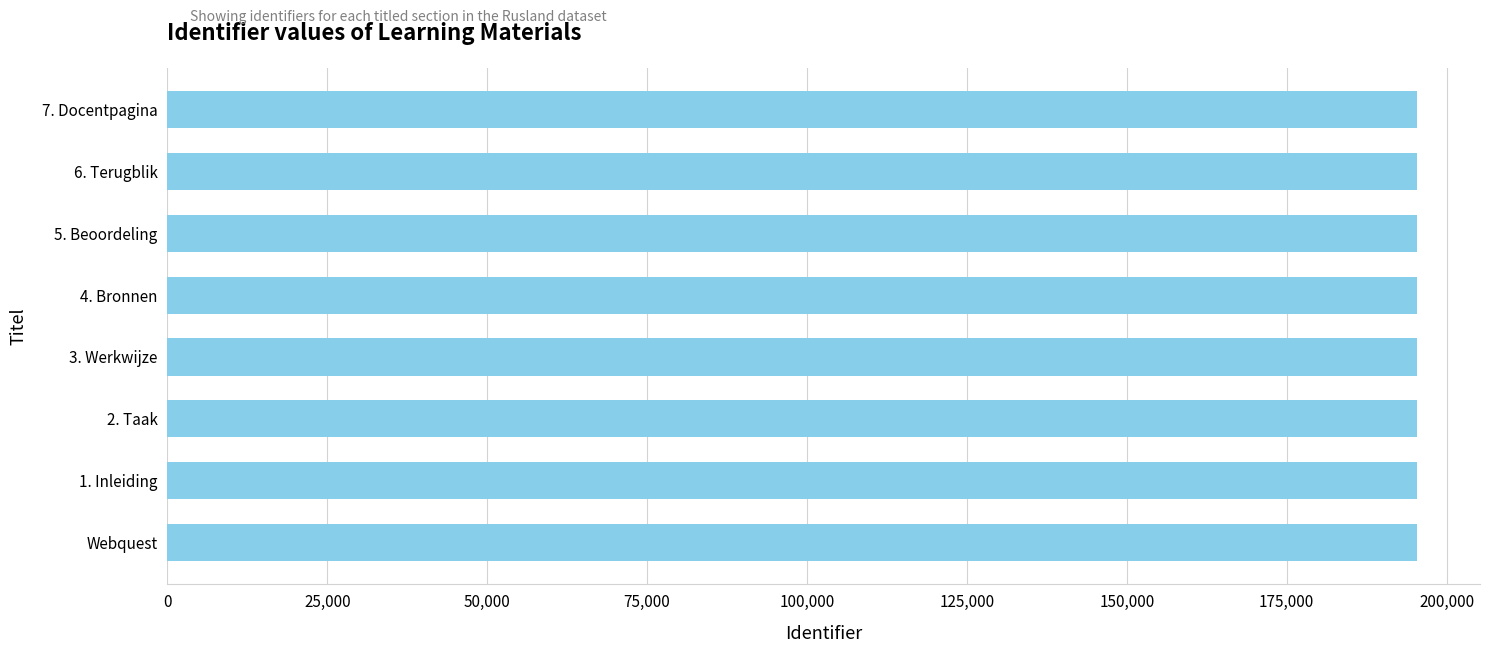

Is it true that the value at 2. Taak is 275883?

False